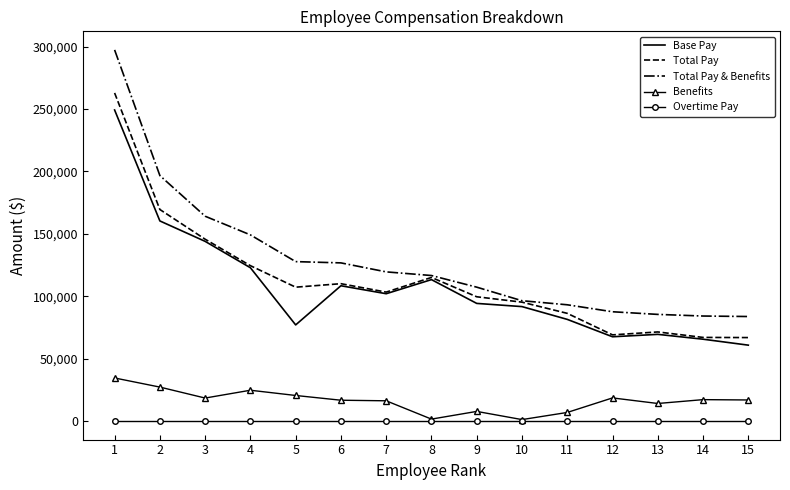

What is the greatest value displayed?

297360.1